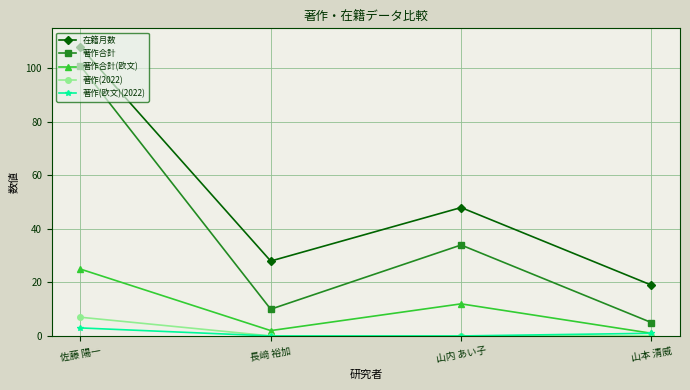

At how many categories does at least one series exceed 30?

2